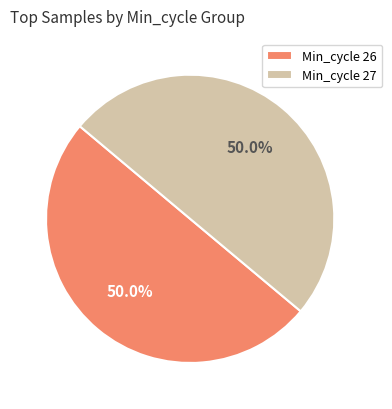

What percentage is NOT represented by Min_cycle 26?

50.0%